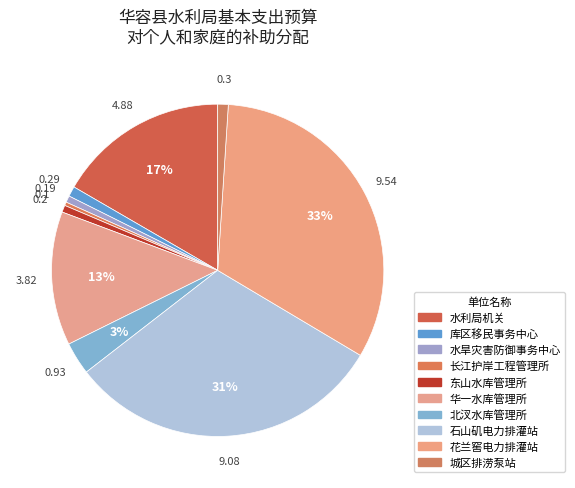

Does 长江护岸工程管理所 represent more than half of the total?

No